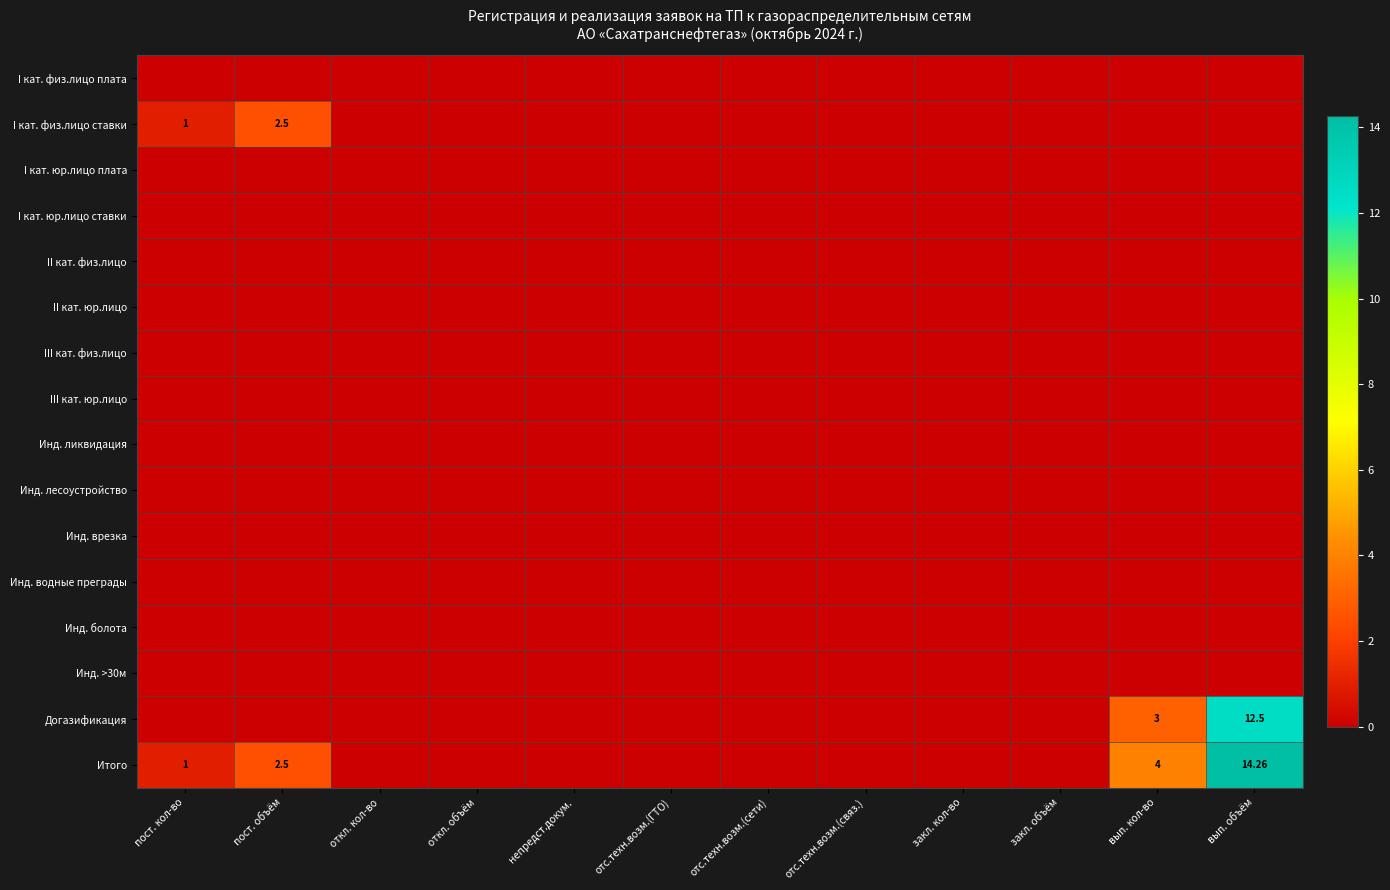

How many data points does each series have?

12